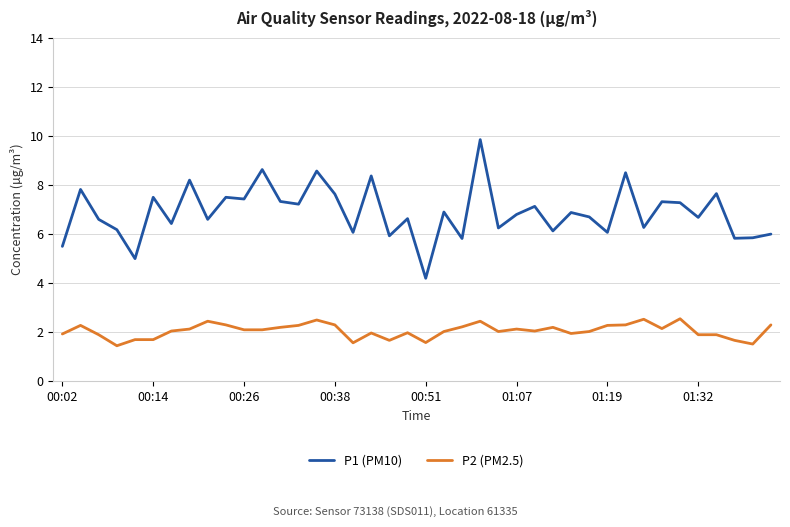

True or false: P1 (PM10) and P2 (PM2.5) cross at least once.

False